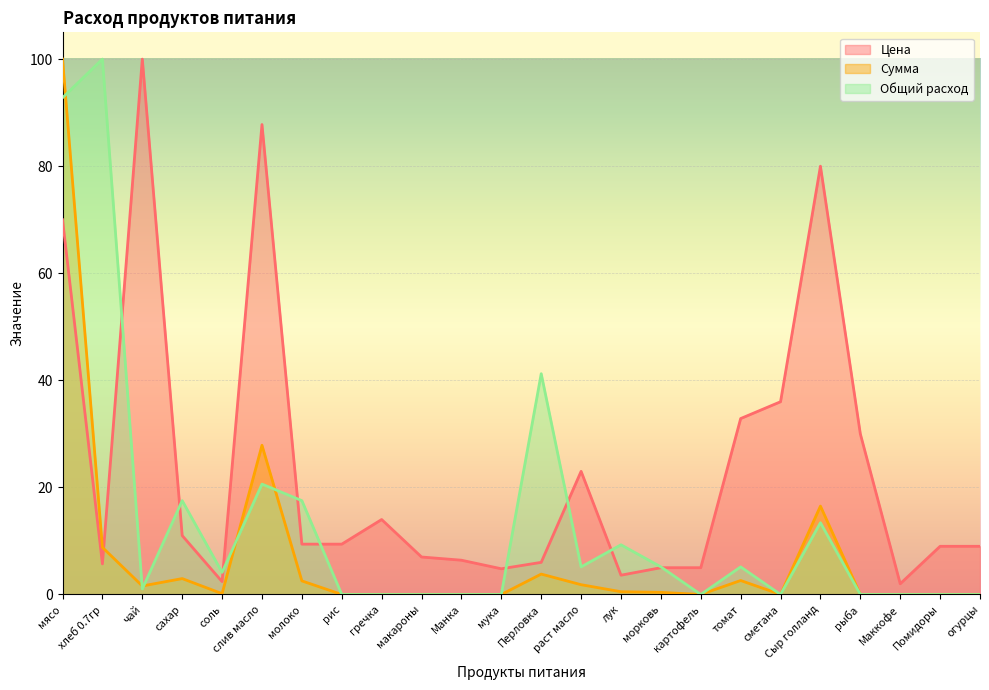

Read the Цена value at раст масло.

23.0